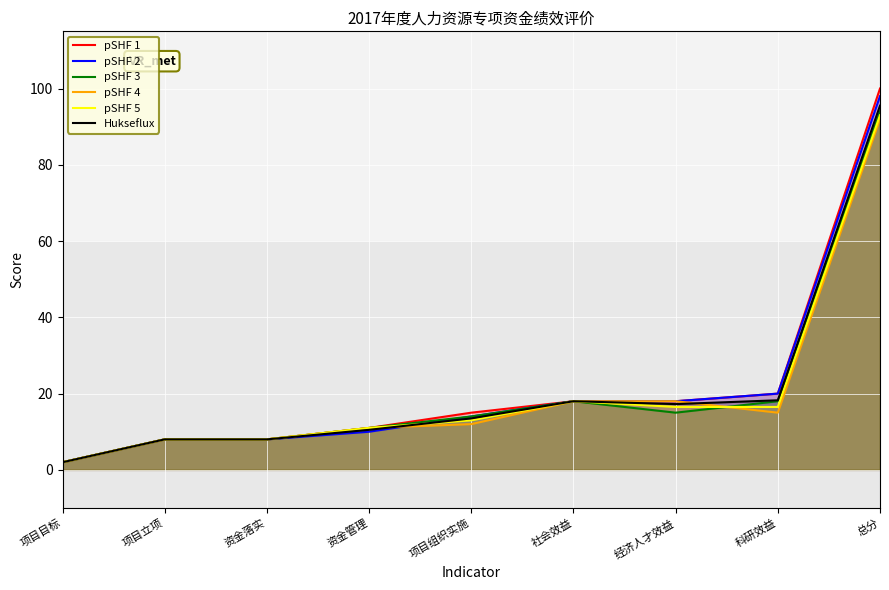

How many values in the Hukseflux series exceed 13?

5